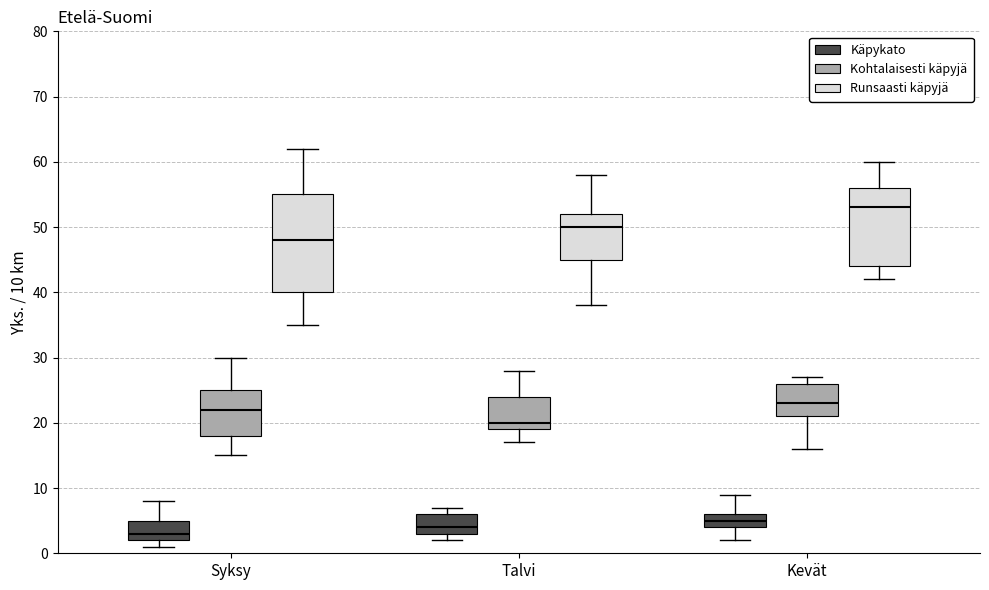

Which box's median line is the lowest?

Syksy (Käpykato)